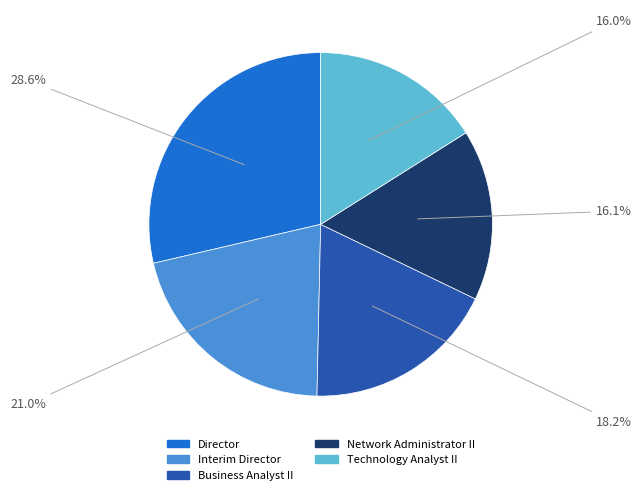

To the nearest percent, what portion does Network Administrator II represent?

16%